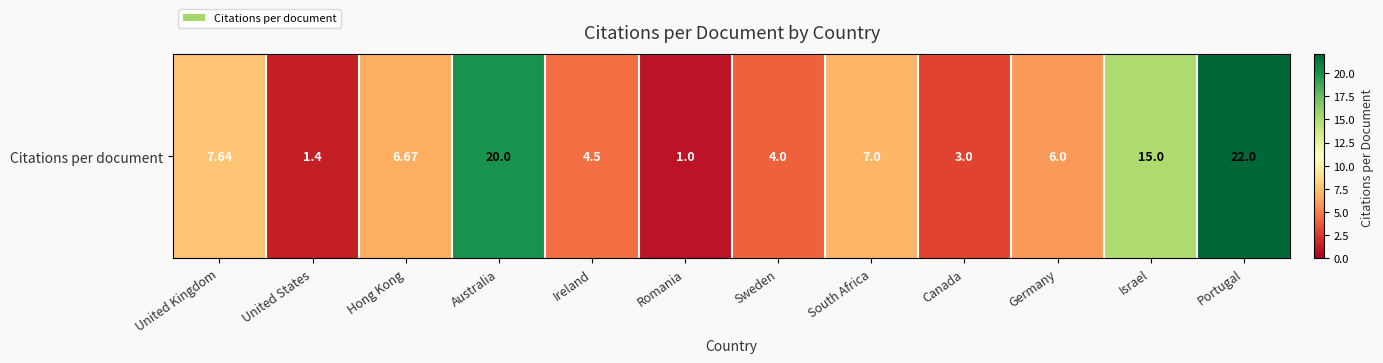

Reading left to right, extract all data points from this chart.

United Kingdom=7.6	United States=1.4	Hong Kong=6.7	Australia=20.0	Ireland=4.5	Romania=1.0	Sweden=4.0	South Africa=7.0	Canada=3.0	Germany=6.0	Israel=15.0	Portugal=22.0